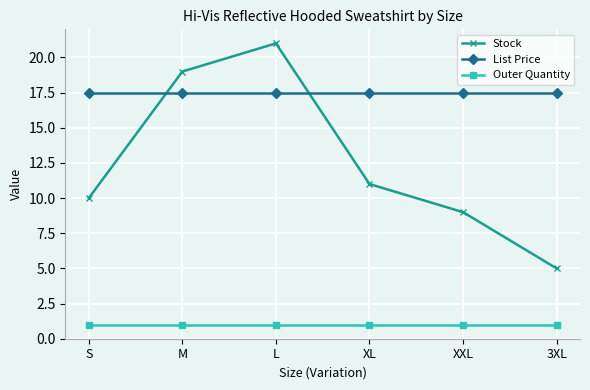

Where is the first local maximum for Stock?

L